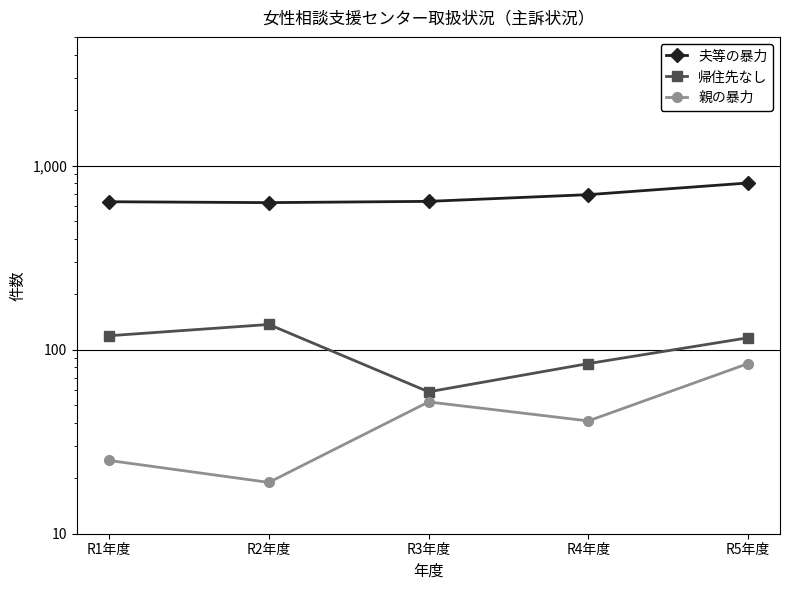

Rank the categories by 夫等の暴力 value from lowest to highest.

R2年度, R1年度, R3年度, R4年度, R5年度